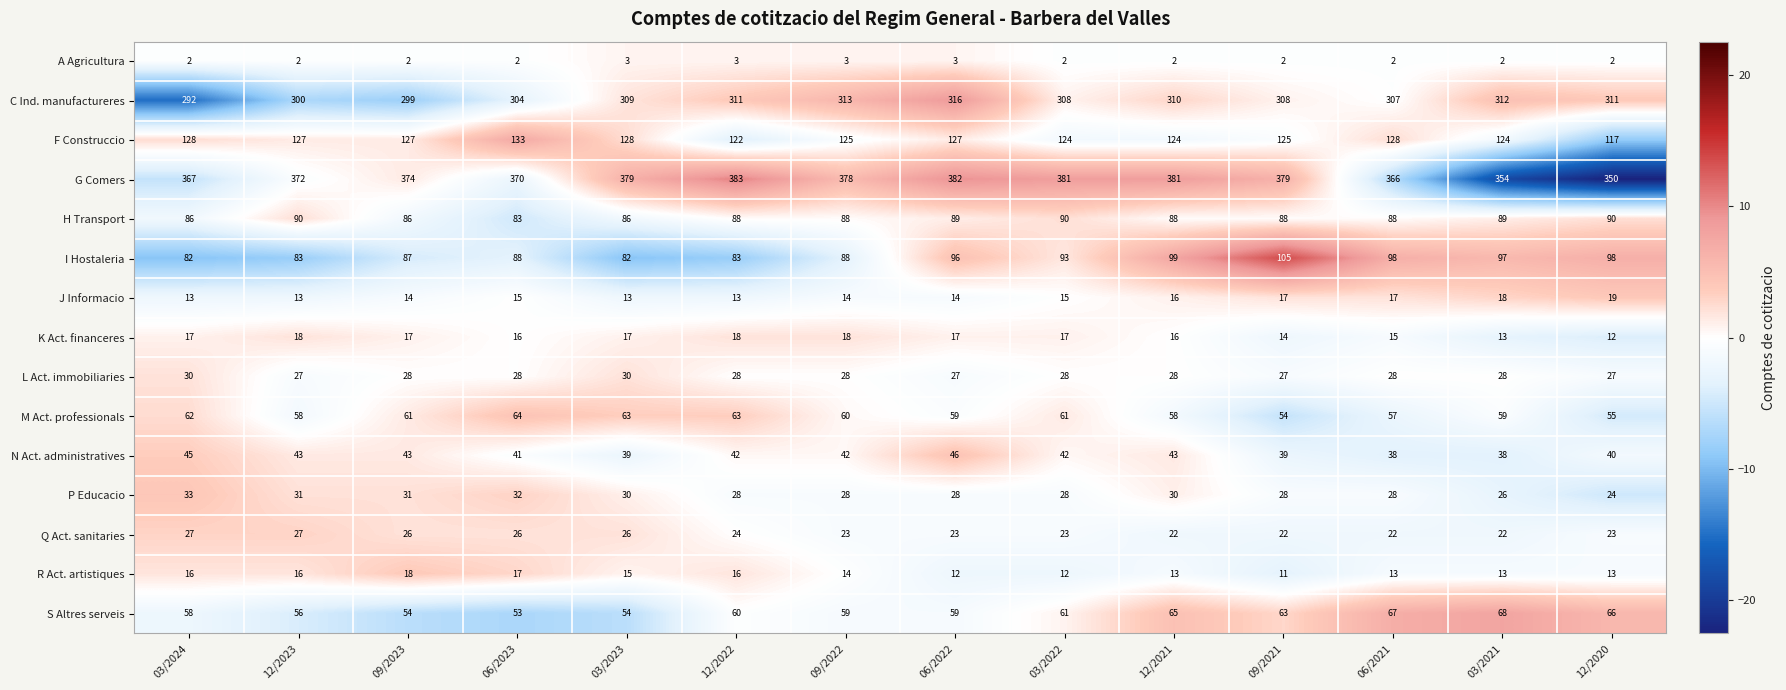

The I Hostaleria series shows 118 at 12/2023. True or false?

False